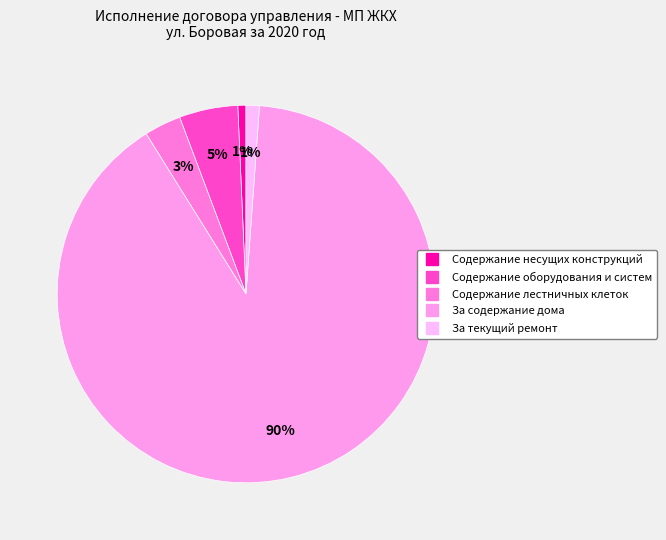

How many segments does this pie chart have?

5